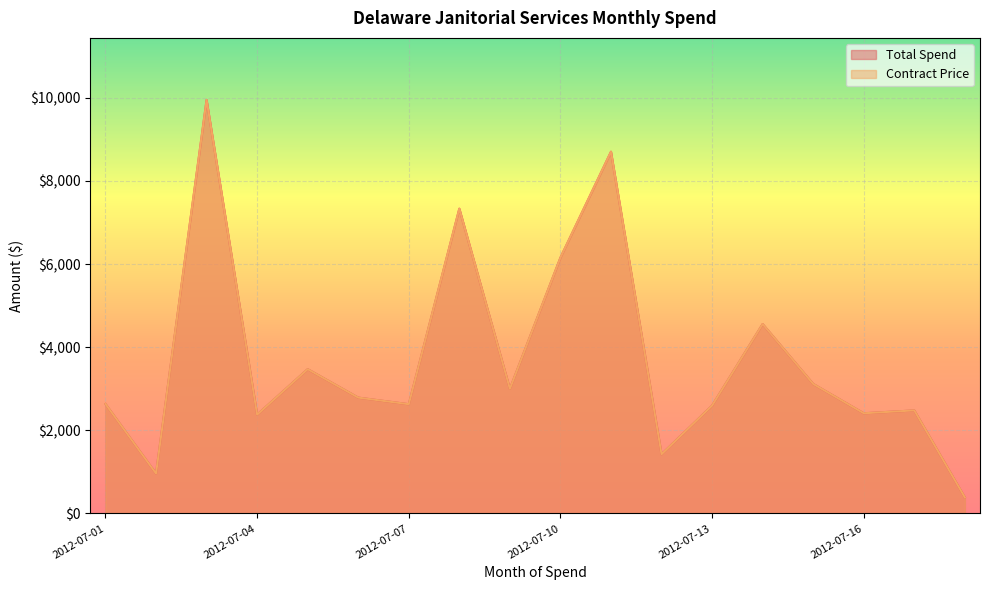

How many series are shown in this chart?

2